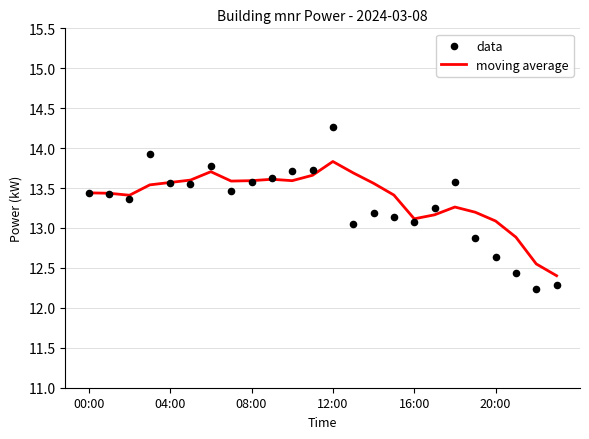

What is the total value across all series at 19?

26.1